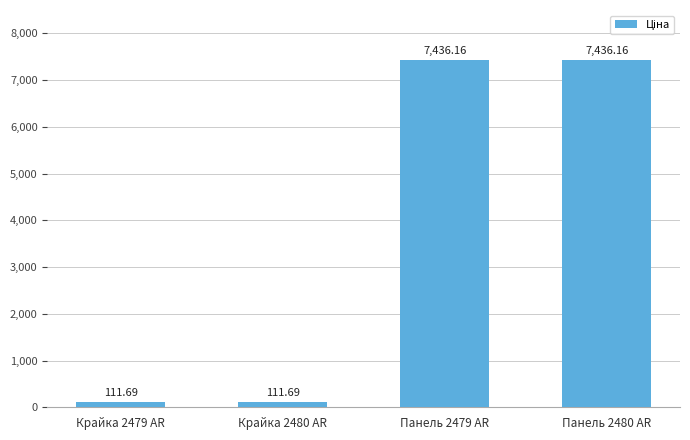

True or false: the data shows 3644.2 at Панель 2480 AR.

False